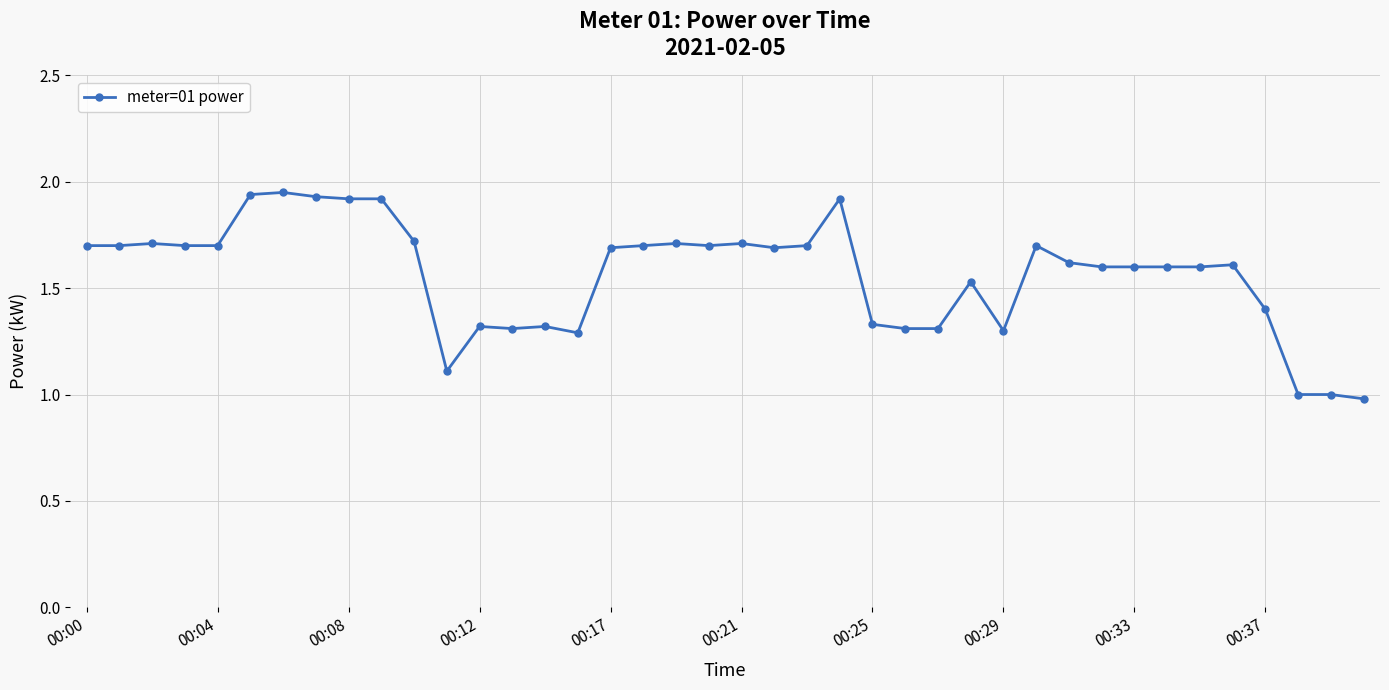

What is the difference between the second highest and minimum values?

1.0